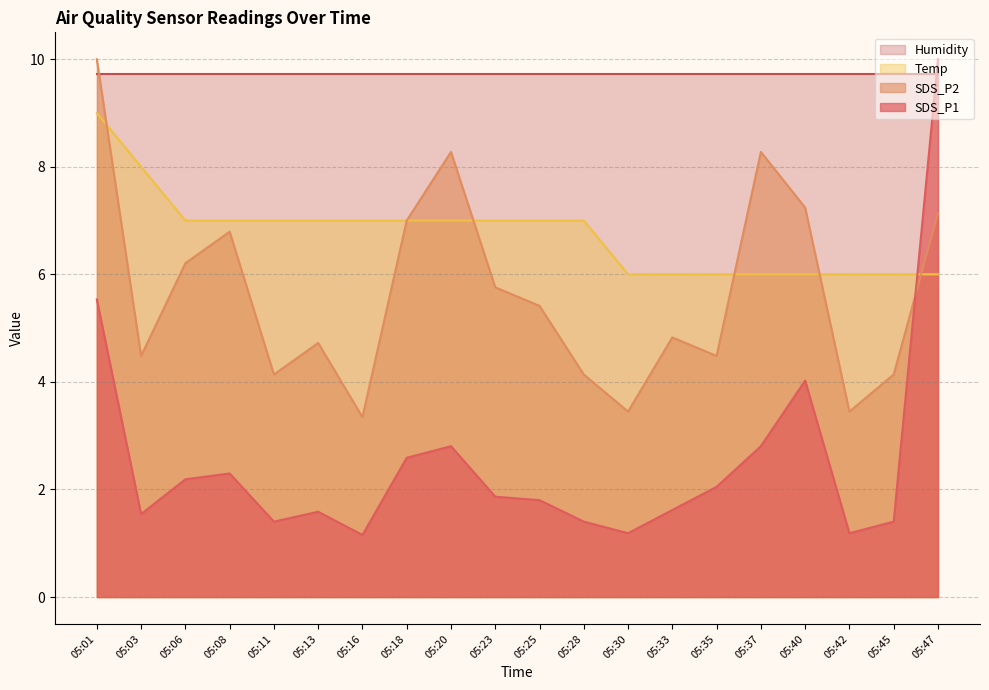

How many times do Temp and SDS_P1 cross each other?

1